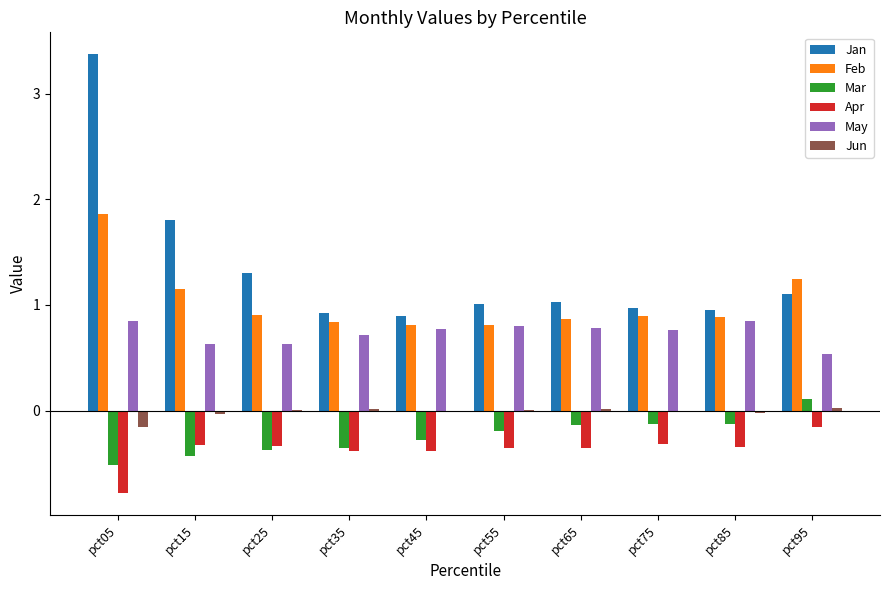

The value of May at pct05 is 0.9. True or false?

True